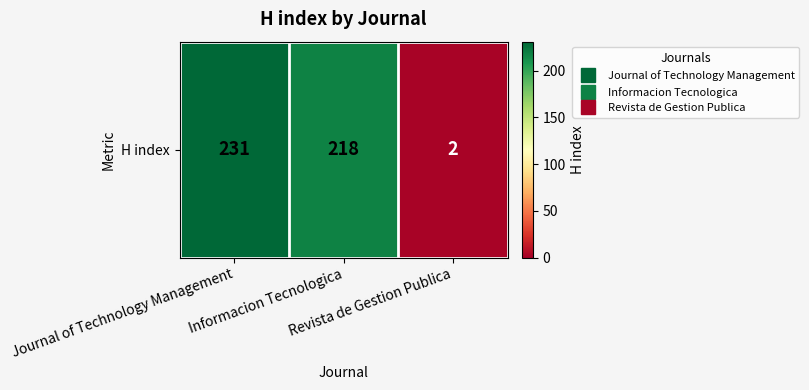

Which label corresponds to the smallest value in the chart?

Revista de Gestion Publica